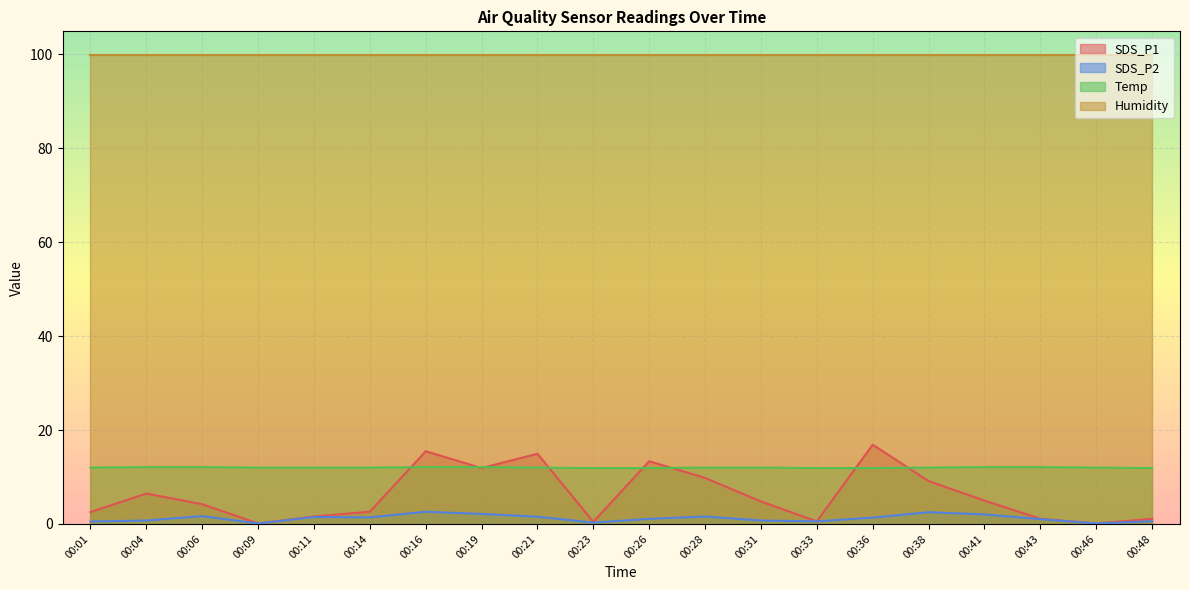

True or false: SDS_P1 has more than 0 points higher than both neighbors.

True